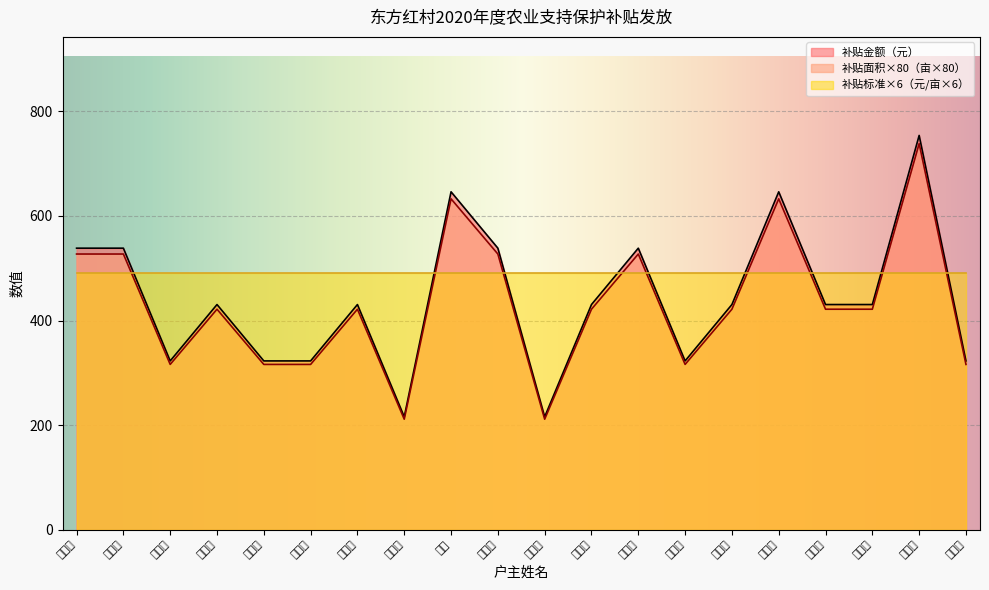

Which series has the largest total across all categories?

补贴标准×6（元/亩×6）